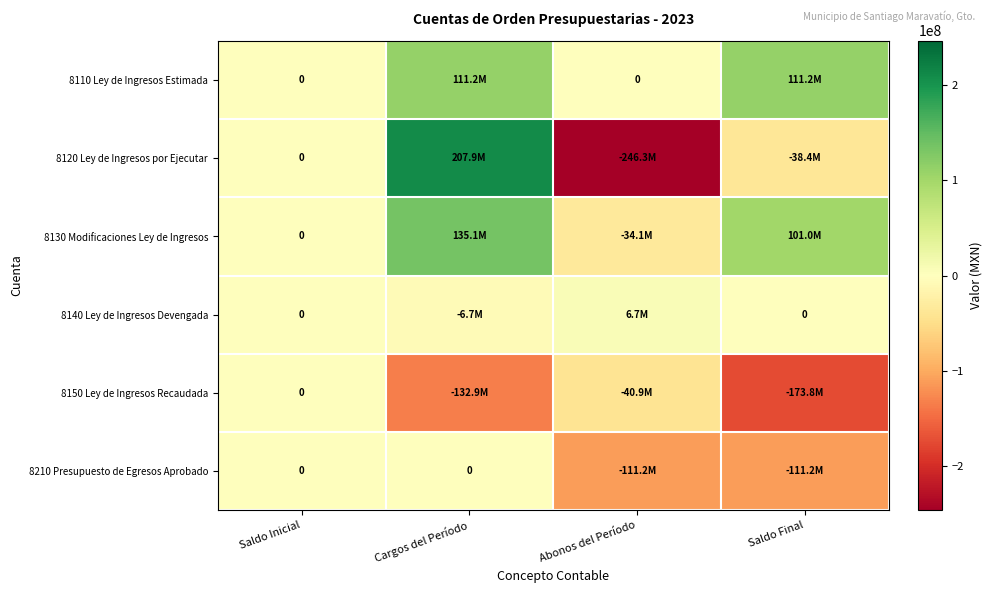

Read the 8210 Presupuesto de Egresos Aprobado value at Saldo Final.

-111189844.0